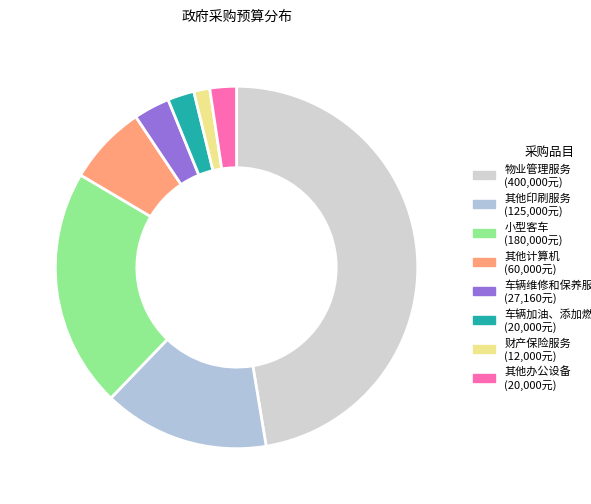

The 物业管理服务 slice represents 47% of the pie. True or false?

True